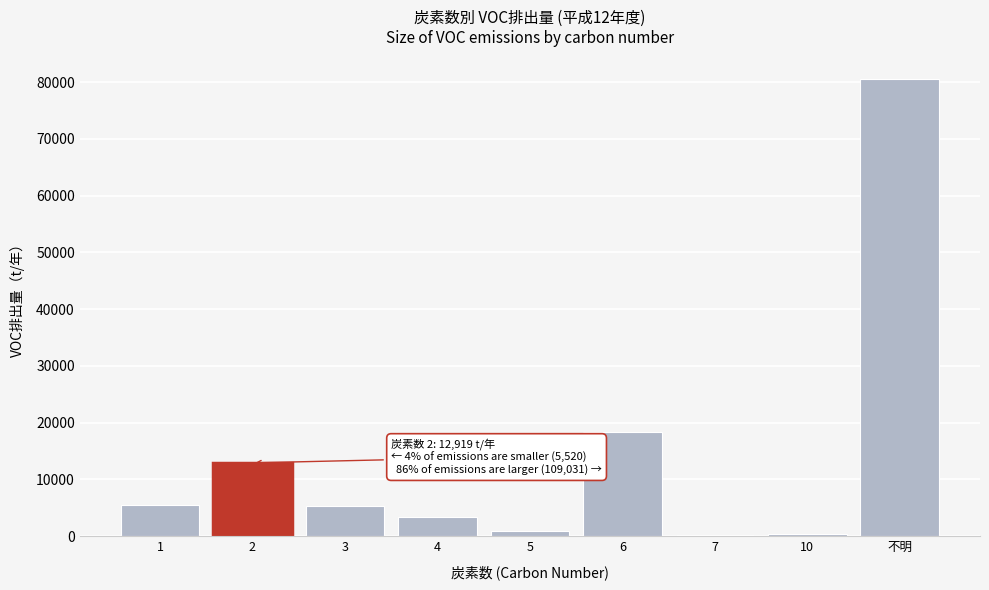

What is the change in value from 1 to 6?

+12798.1